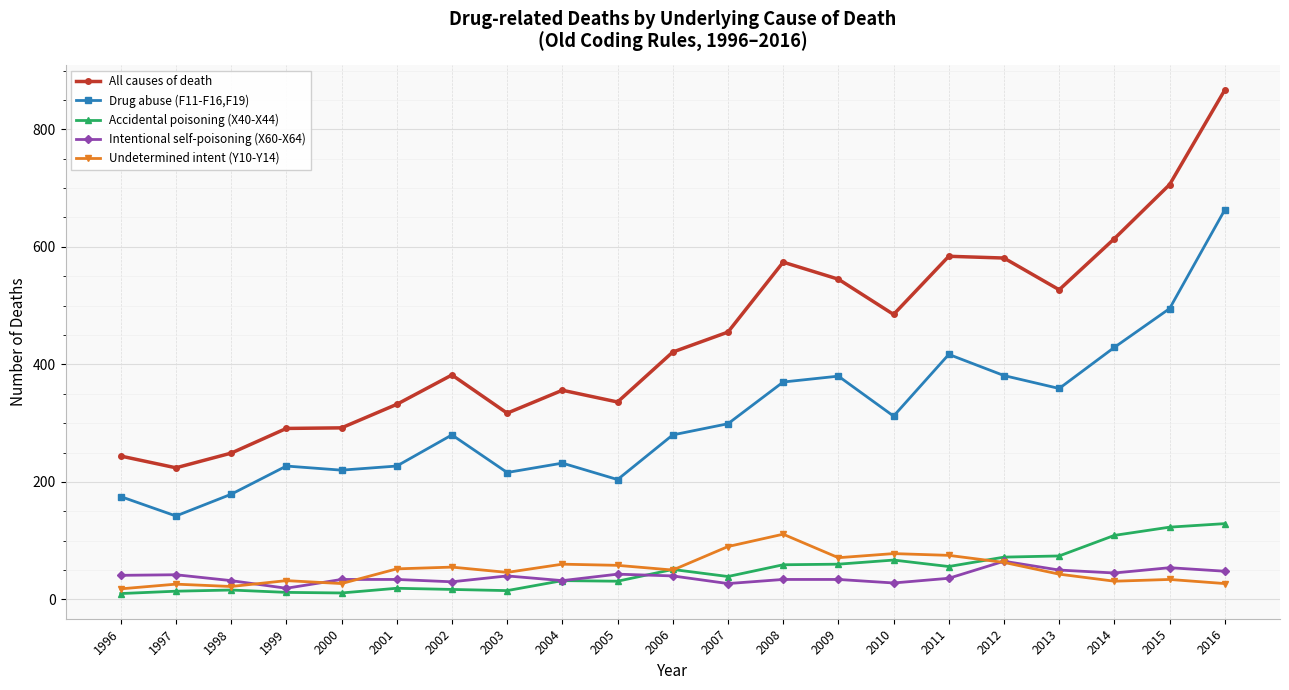

Rank the series at 2005 from lowest to highest value.

Accidental poisoning (X40-X44), Intentional self-poisoning (X60-X64), Undetermined intent (Y10-Y14), Drug abuse (F11-F16,F19), All causes of death